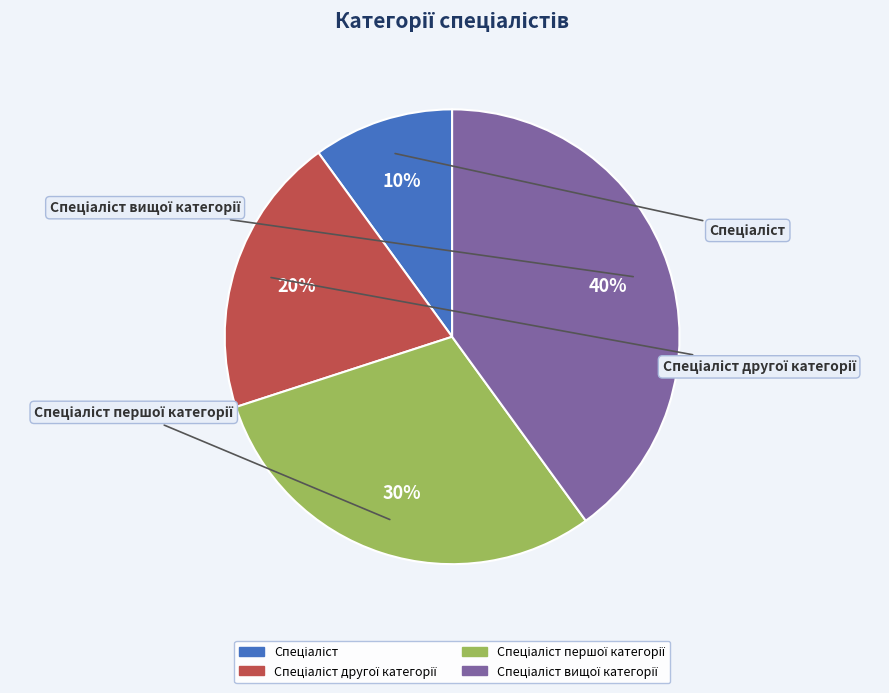

Rank the categories by value from lowest to highest.

Спеціаліст, Спеціаліст другої категорії, Спеціаліст першої категорії, Спеціаліст вищої категорії